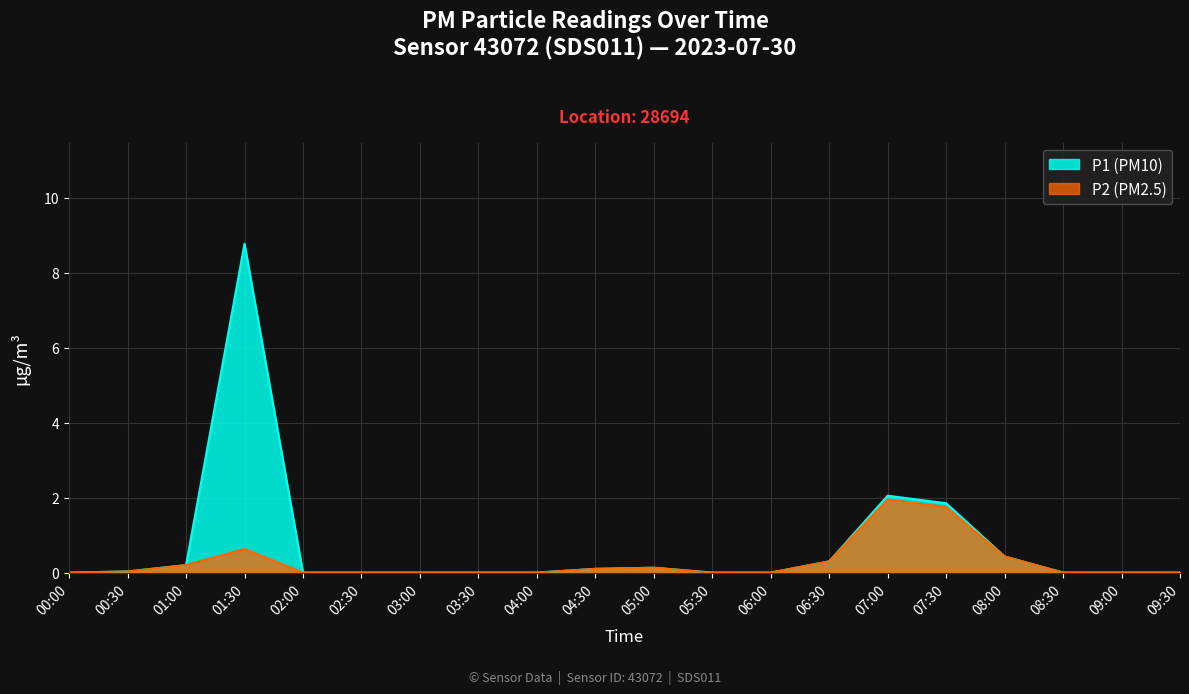

List the series in order of their peak value, highest first.

P1 (PM10), P2 (PM2.5)